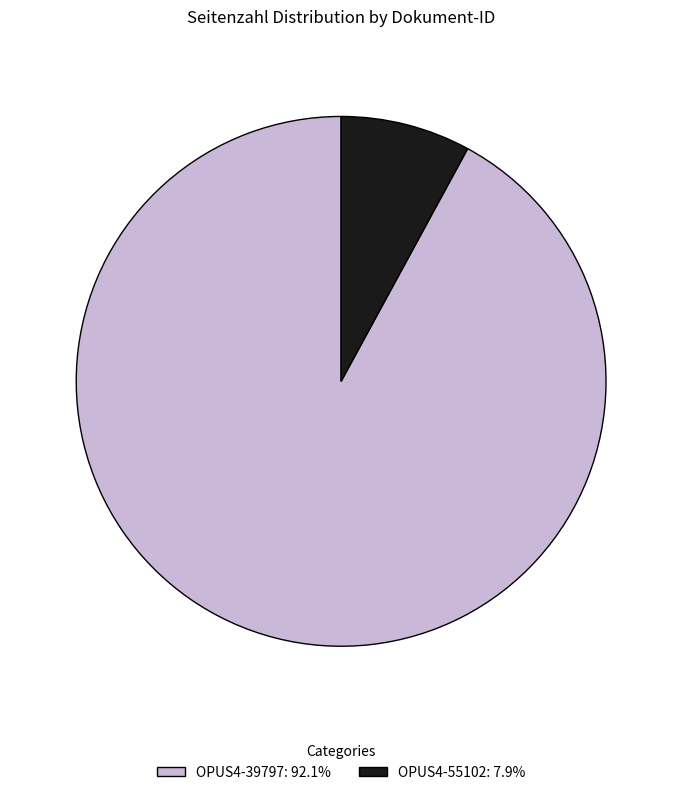

Combined, do OPUS4-55102 and OPUS4-39797 account for over 50%?

Yes